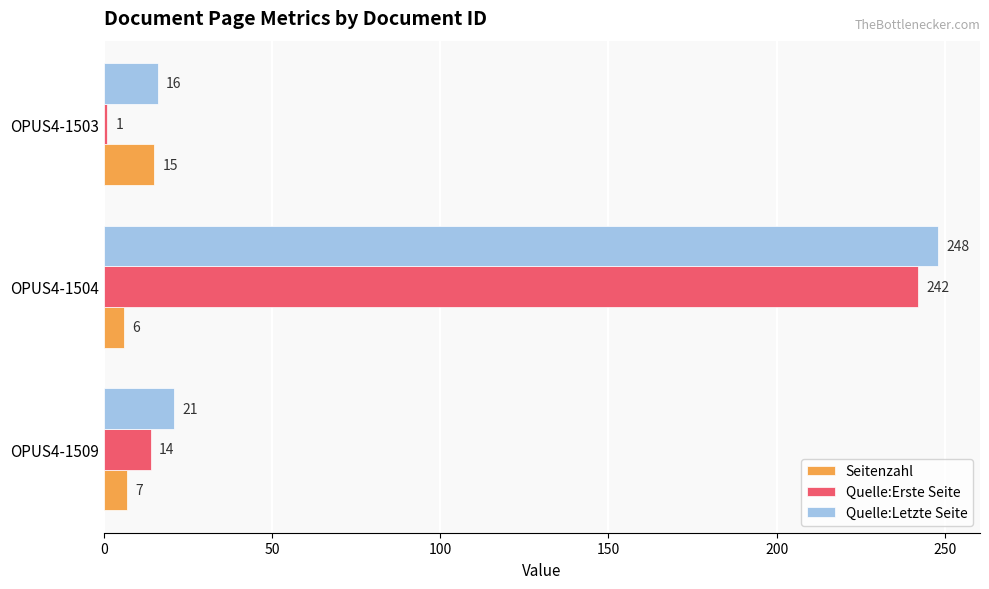

At OPUS4-1509, list the series in order from smallest to largest.

Seitenzahl, Quelle:Erste Seite, Quelle:Letzte Seite